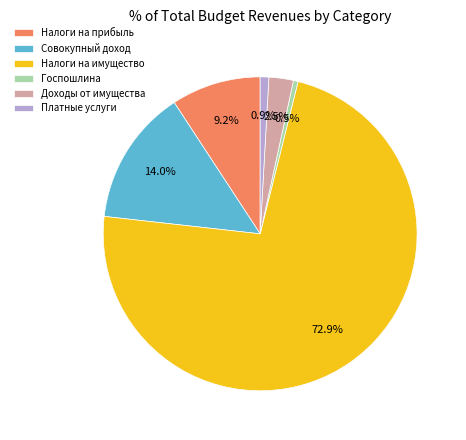

Which has a higher value, Платные услуги or Доходы от имущества?

Доходы от имущества